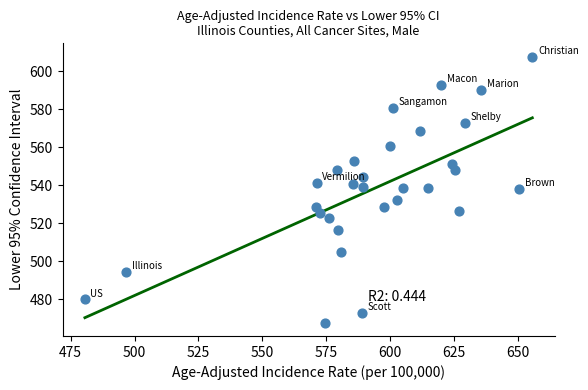

What is the range of X values (max minus min)?

175.0